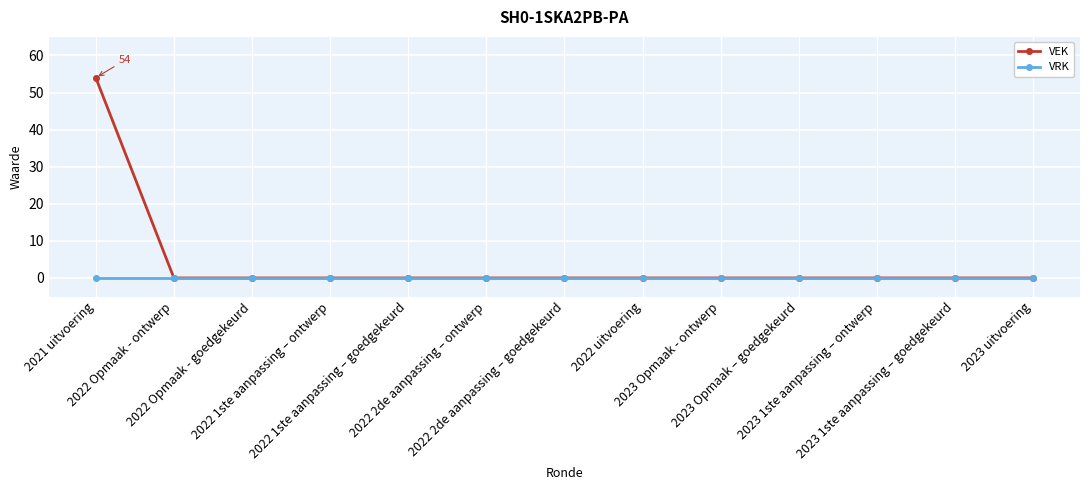

List the series in order of their peak value, lowest first.

VRK, VEK